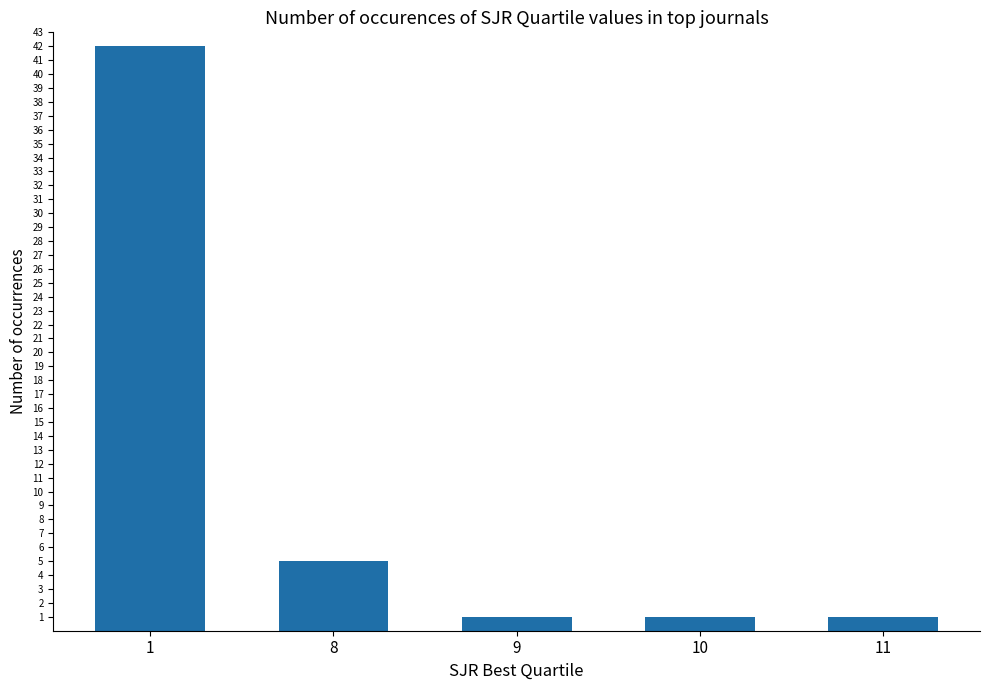

Reading right to left, what are all the values shown in this chart?

1	1	1	5	42